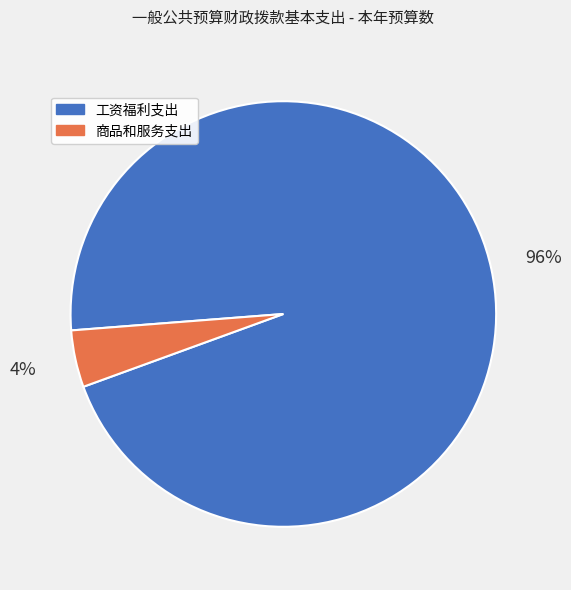

How many segments does this pie chart have?

2